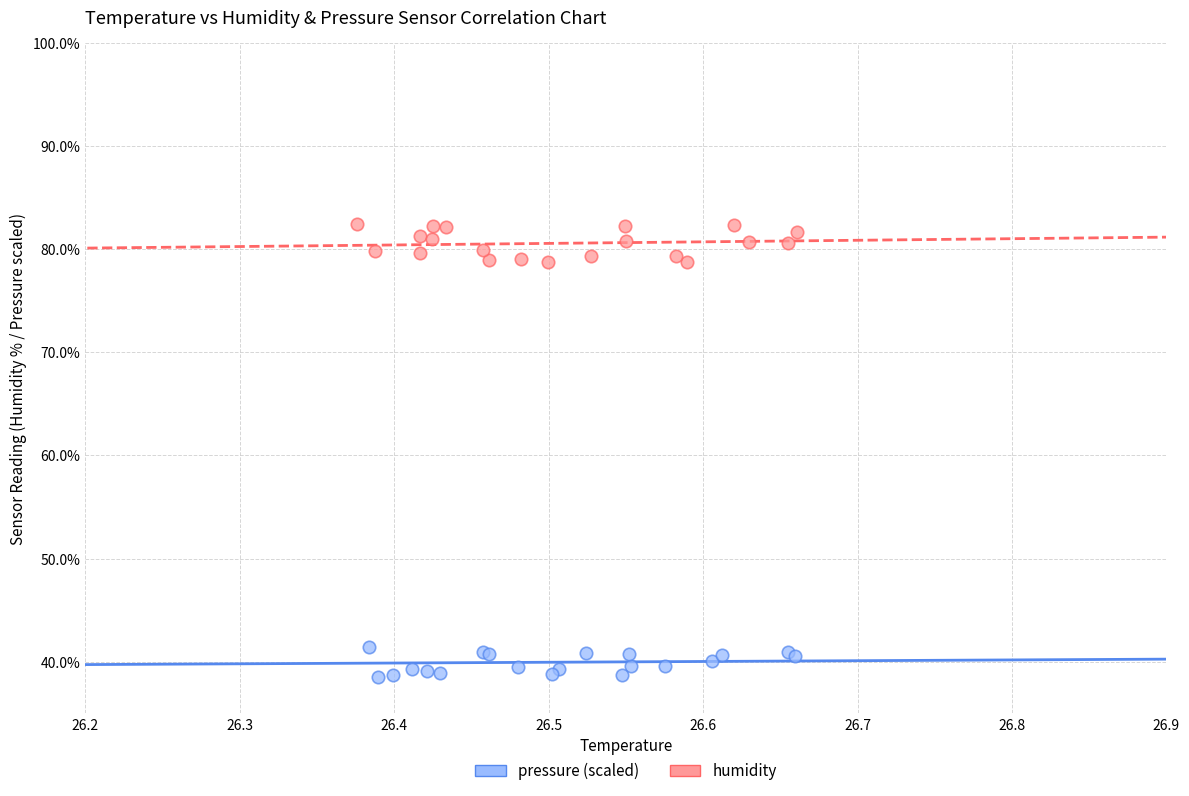

Which series contains the lowest Y value?

pressure (scaled)